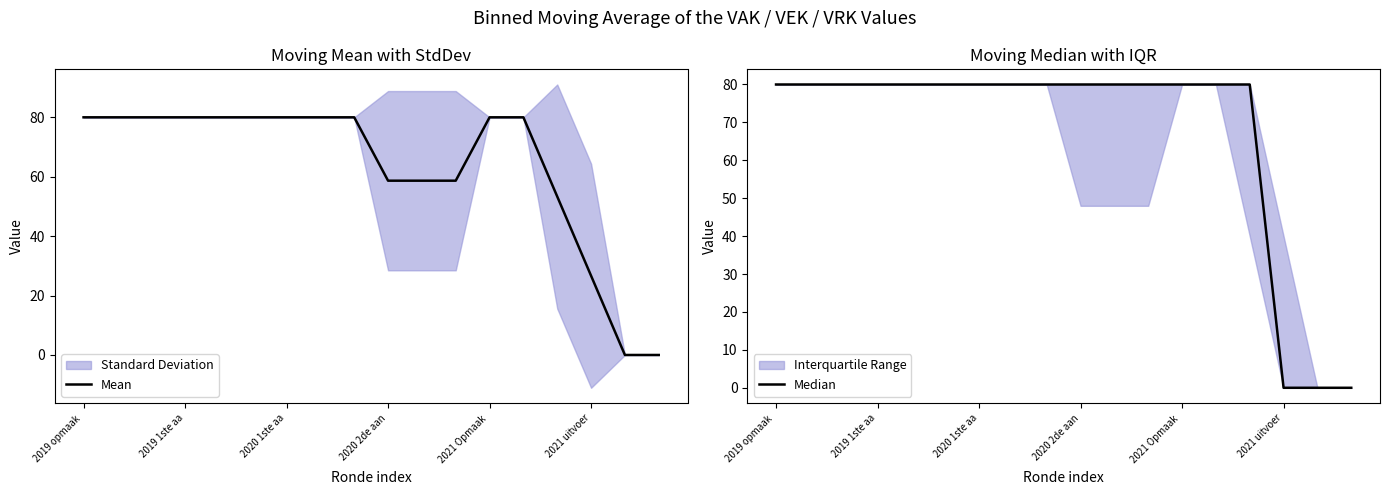

What is the maximum value for Mean?

80.0